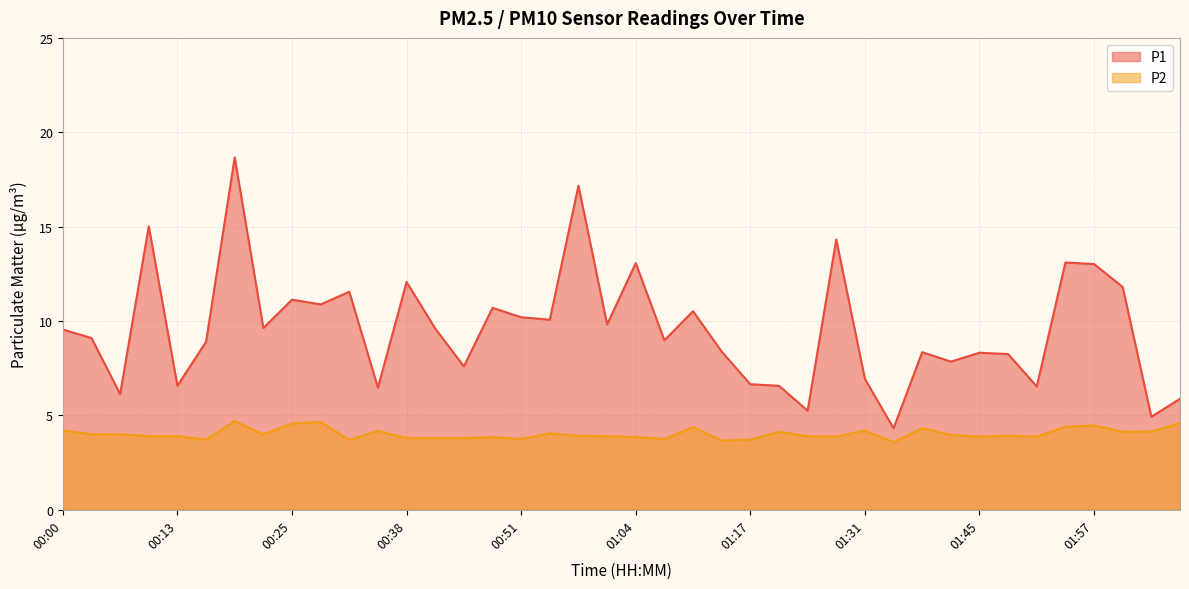

Is the value of P2 at 02:07 greater than the value of P1 at 00:31?

No